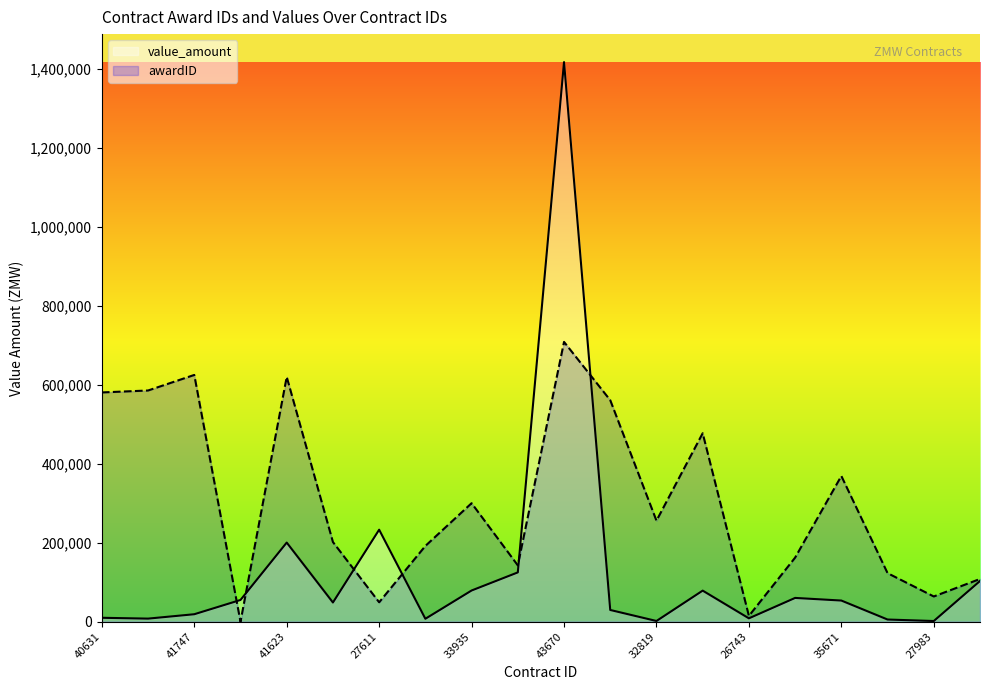

Does the chart display data point markers on the line(s)?

No